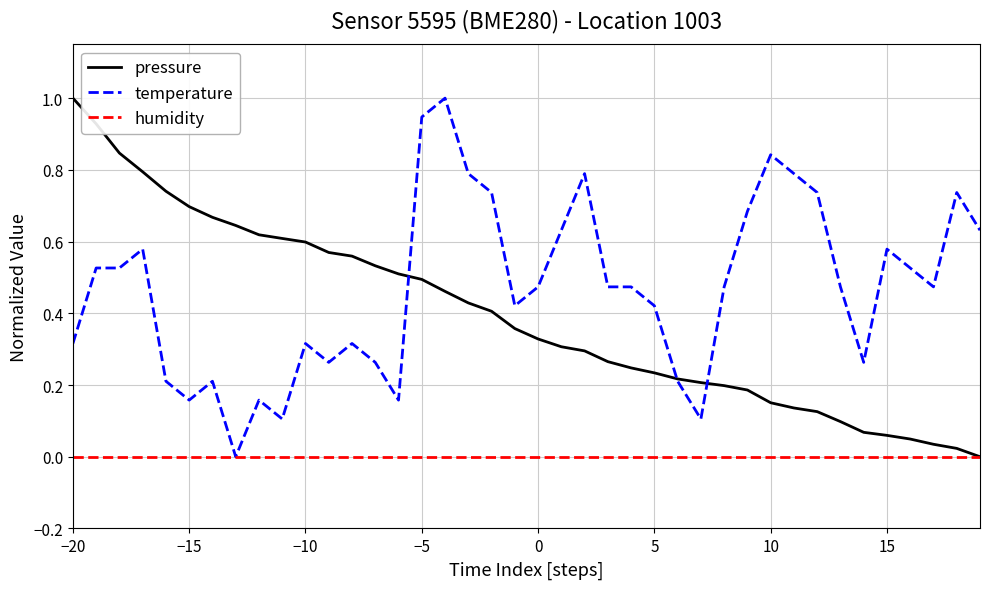

List the series in order of their overall mean, highest first.

temperature, pressure, humidity